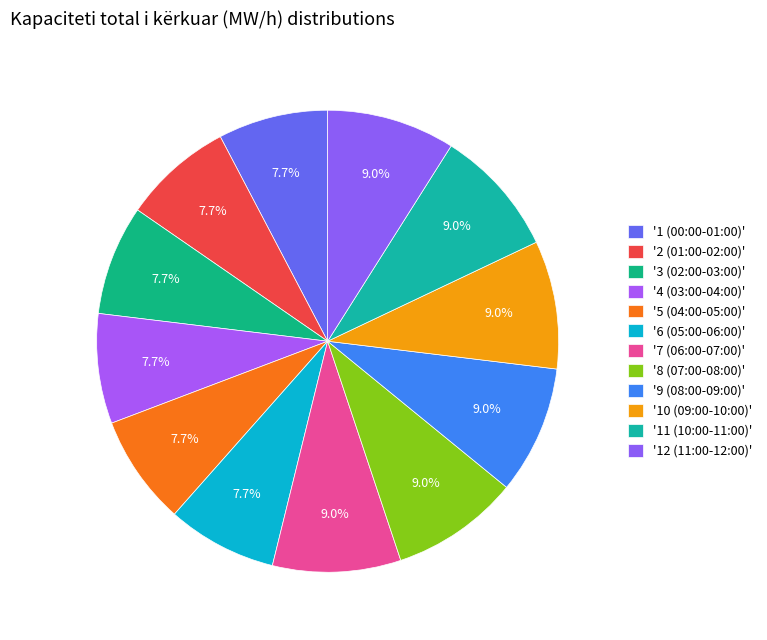

Count the number of slices in the pie.

12